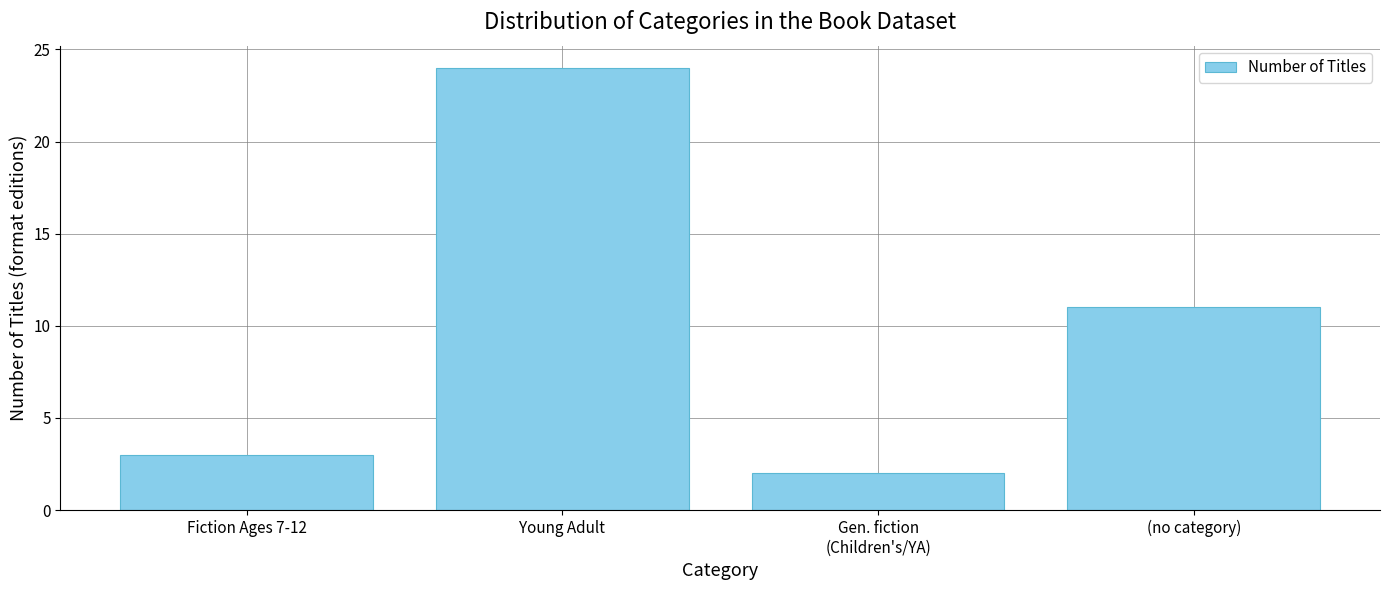

The value at Gen. fiction
(Children's/YA) is 4. True or false?

False